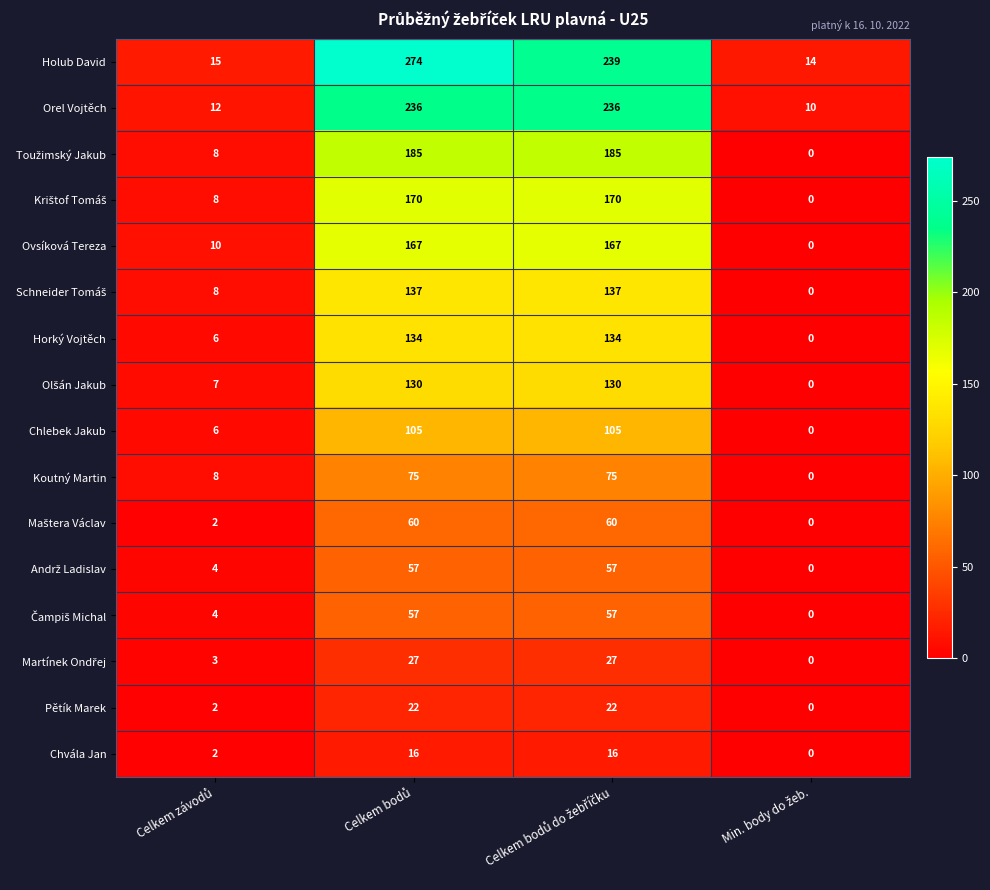

What is the sum of all Koutný Martin values?

158